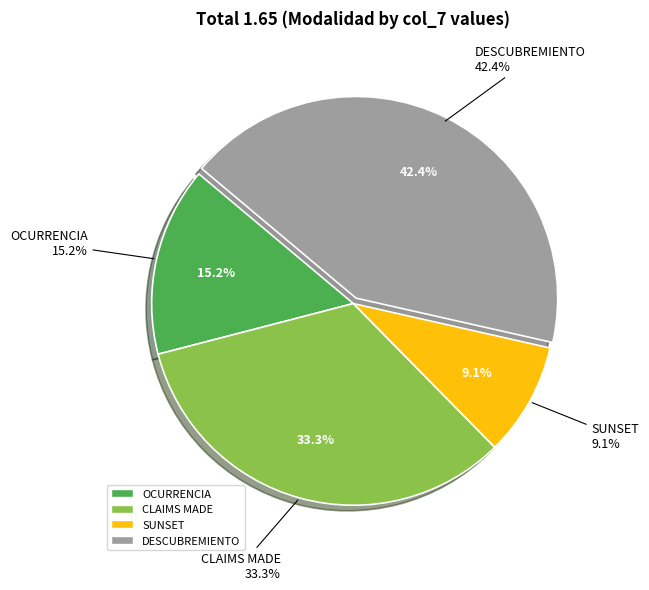

Which slice is the smallest?

SUNSET